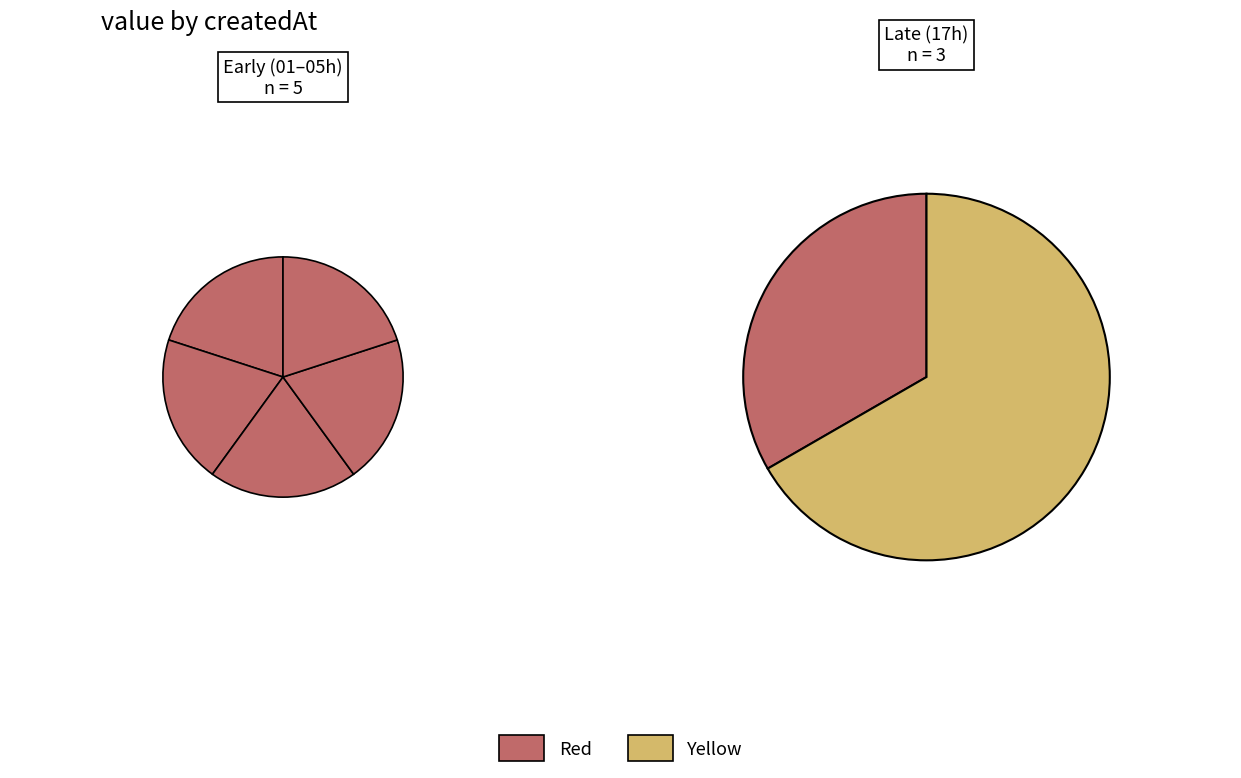

True or false: 2022-10-26T04:58:54.874Z accounts for 12% of the total.

True